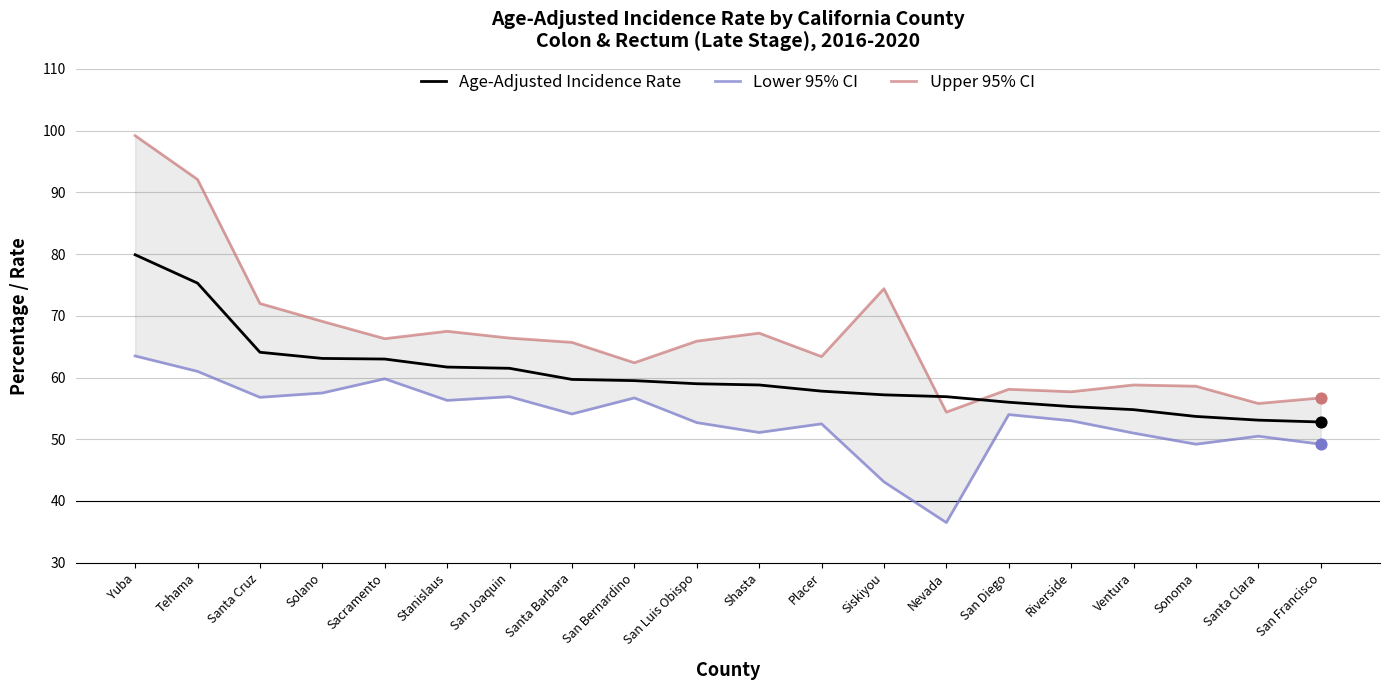

At which category is the sum across all series the highest?

Yuba